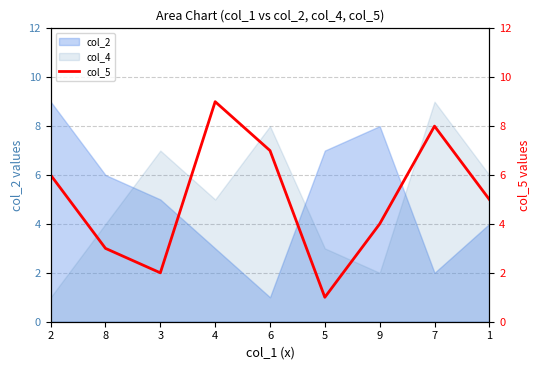

The col_4 series shows 6 at 1. True or false?

True